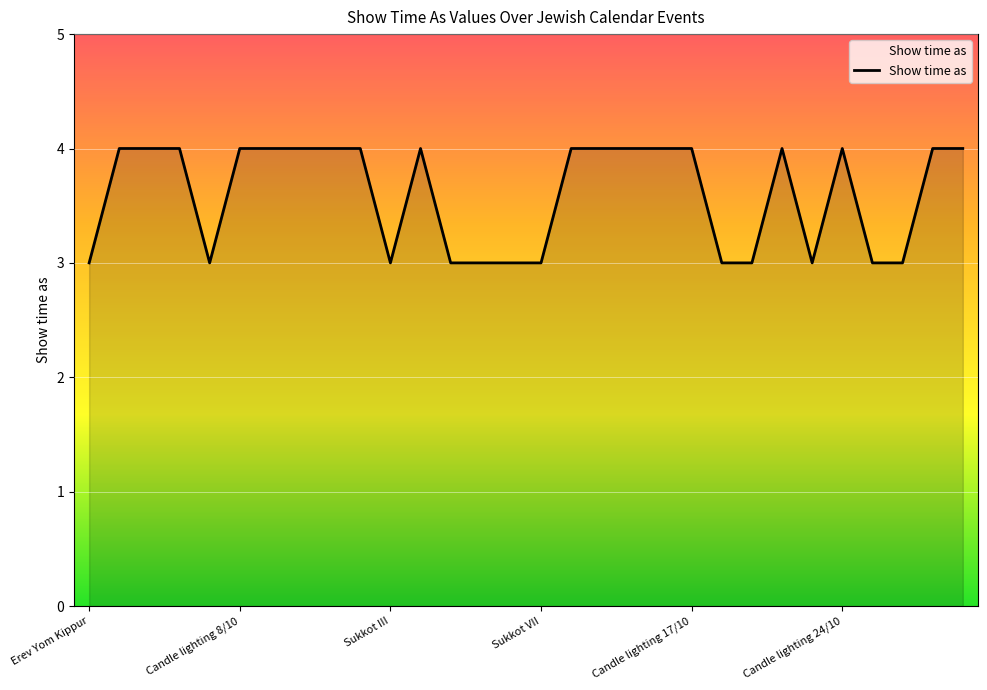

What is the greatest value displayed?

4